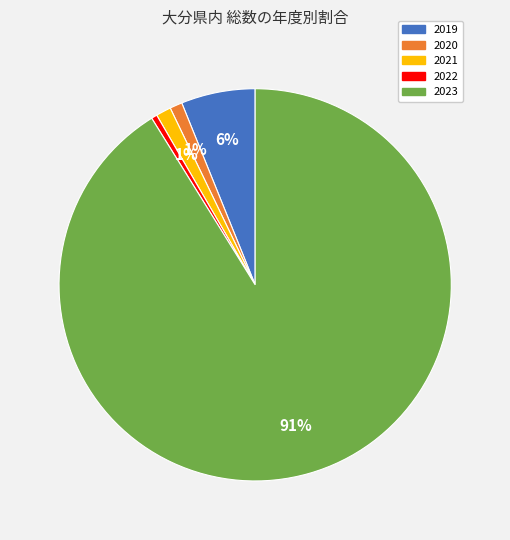

To the nearest percent, what is the average slice percentage?

20%